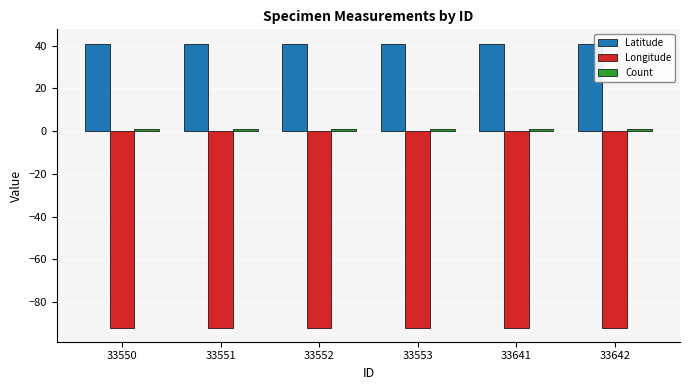

Is it true that Latitude equals 41.0 at 33552?

True